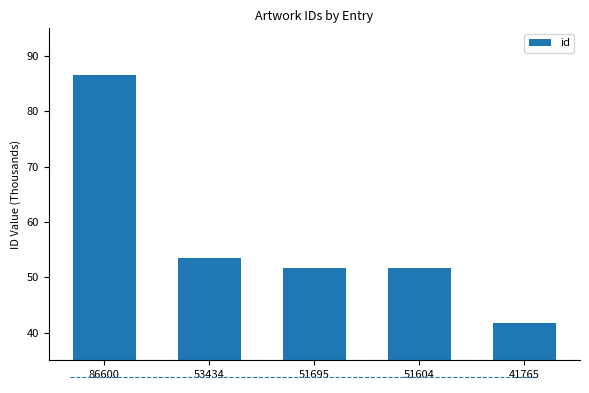

How many bars are there in total?

5